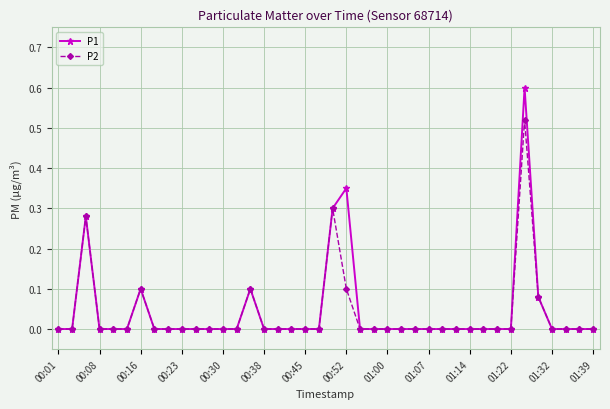

True or false: P1 has more than 2 interior local peaks.

True